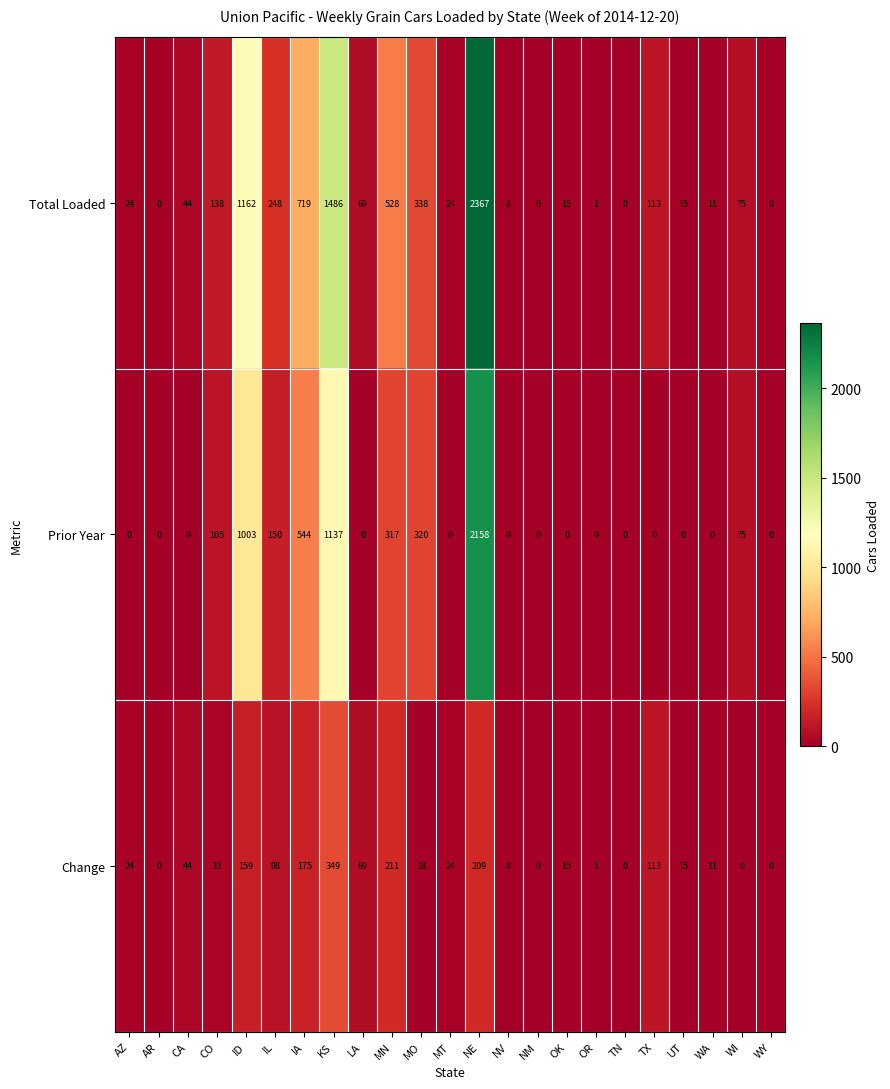

At IL, list the series in order from largest to smallest.

Total Loaded, Prior Year, Change